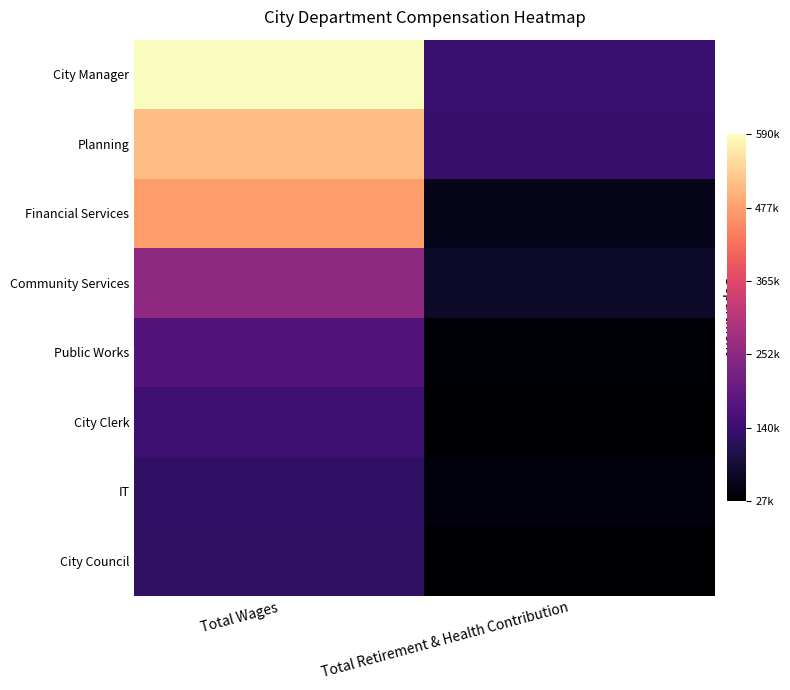

What is the greatest value displayed?

590149